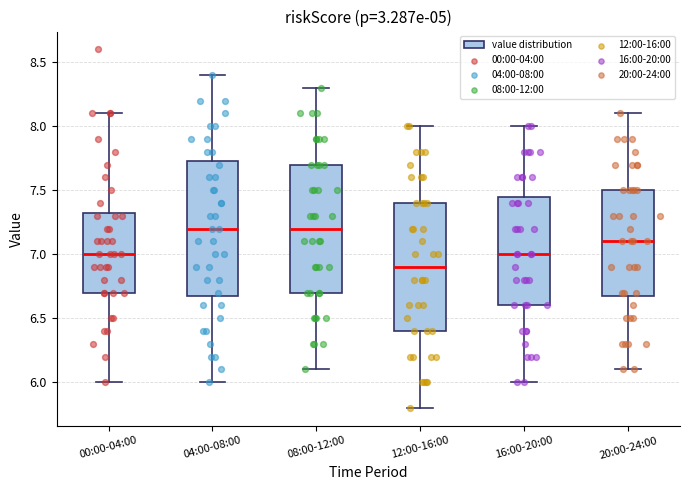

Where is the lower edge of the box for 08:00-12:00 on the y-axis? The values are not printed on the chart, so give them approximately, as read against the axis.

6.70